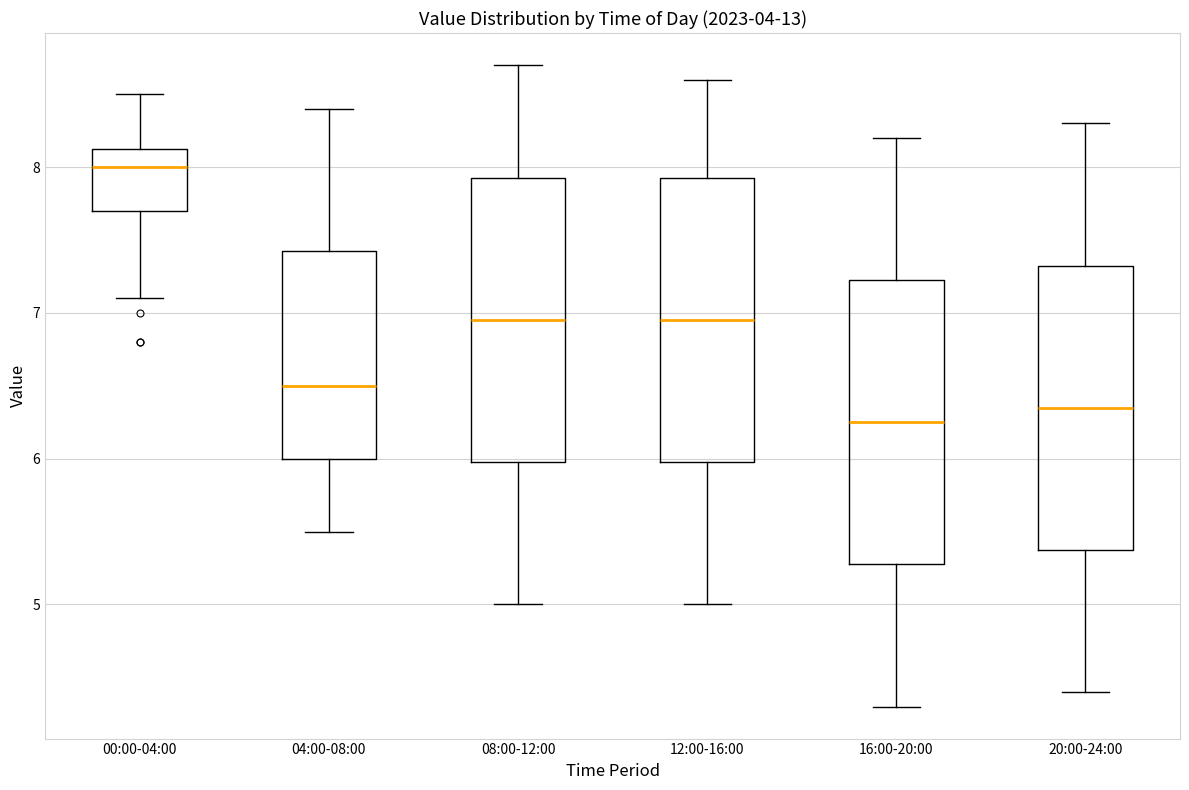

Reading left to right, transcribe this box plot: for each box, give where its median line is, the range the box spans, and where its two whiskers end, as read against the y-axis. The values are not printed on the chart, so give them approximately, as read against the axis.

00:00-04:00: median 8.0, box 7.7 to 8.1, whiskers 7.1 to 8.5
04:00-08:00: median 6.5, box 6.0 to 7.4, whiskers 5.5 to 8.4
08:00-12:00: median 7.0, box 6.0 to 7.9, whiskers 5.0 to 8.7
12:00-16:00: median 7.0, box 6.0 to 7.9, whiskers 5.0 to 8.6
16:00-20:00: median 6.3, box 5.3 to 7.2, whiskers 4.3 to 8.2
20:00-24:00: median 6.4, box 5.4 to 7.3, whiskers 4.4 to 8.3